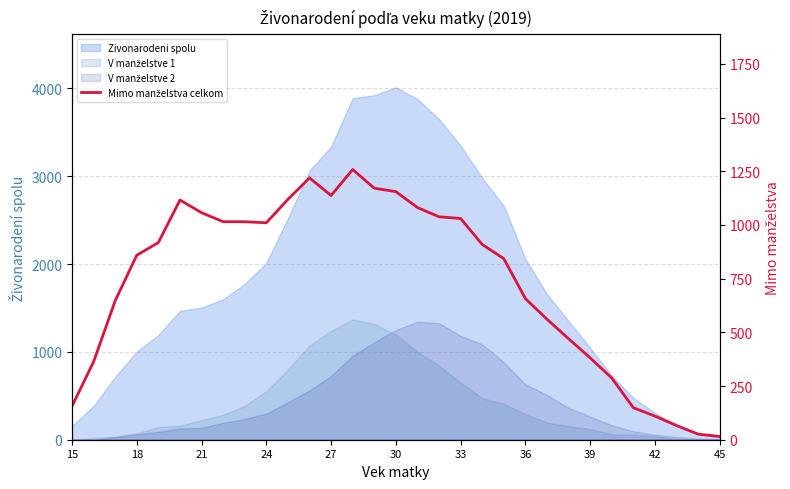

Is it true that the value at 29 is 8?

False